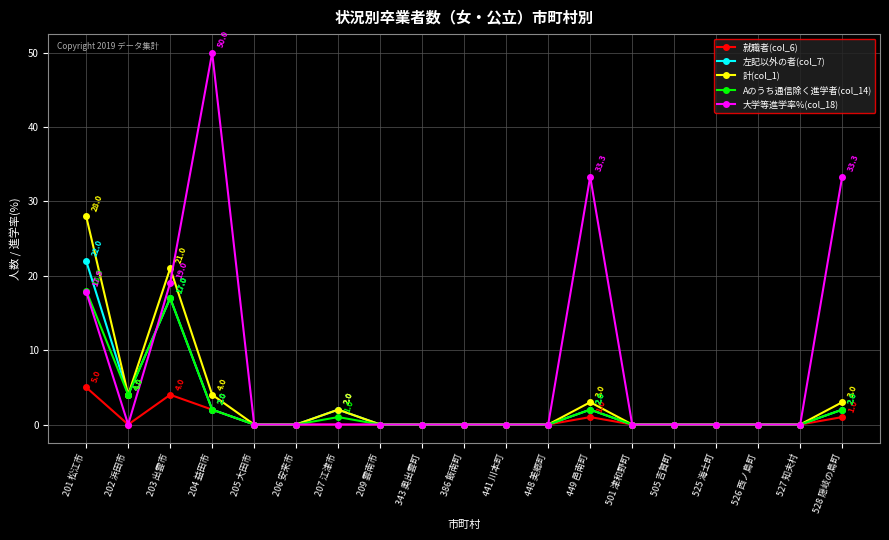

What position from the left is 203 出雲市?

3